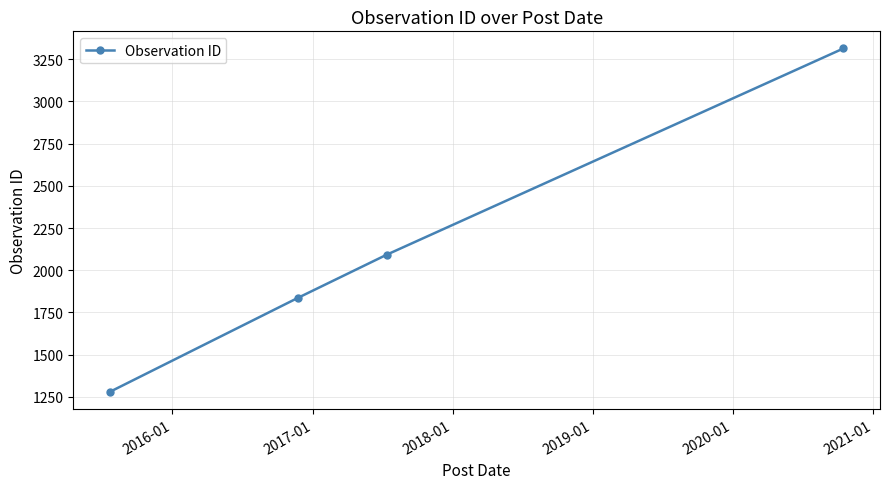

True or false: the data has more than 1 interior local peaks.

False